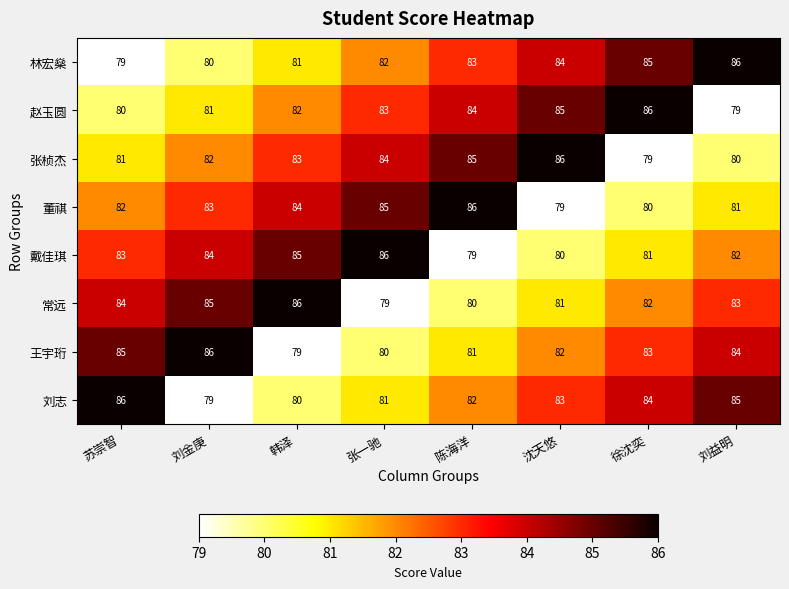

Is the value of 常远 at 张一驰 greater than the value of 戴佳琪 at 张一驰?

No